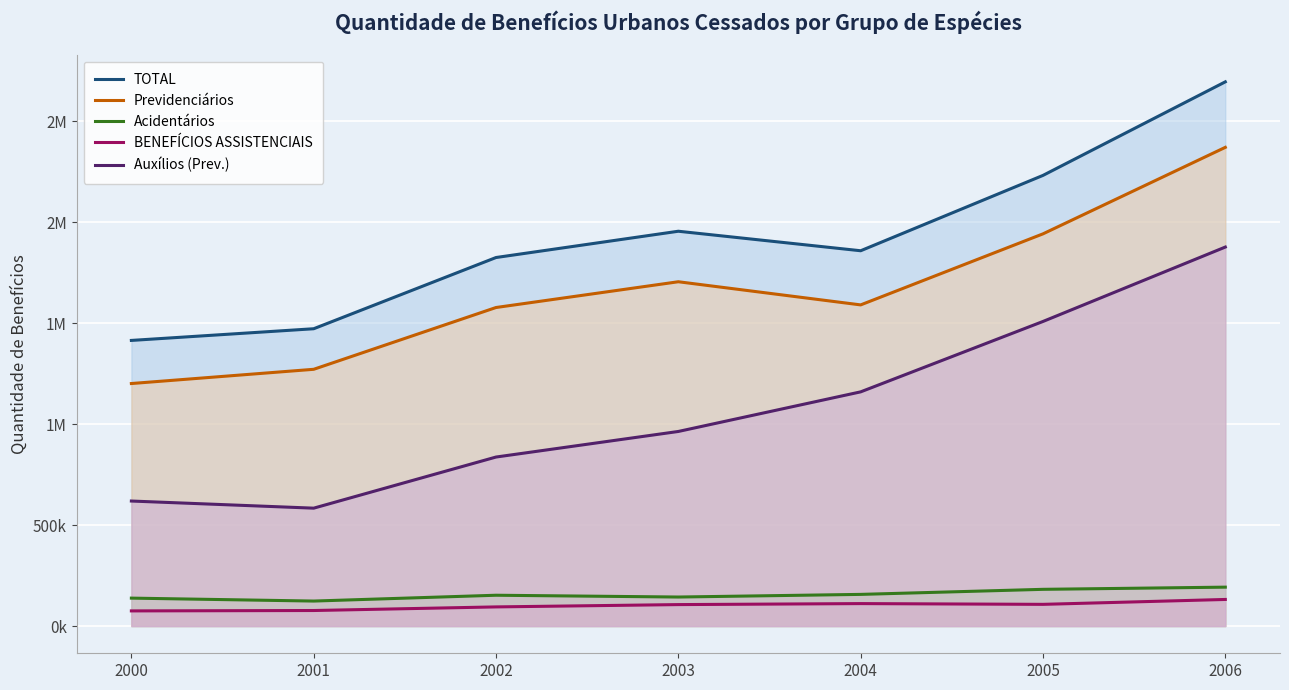

What is the value of the Previdenciários point at the 5th from the left?

1590984